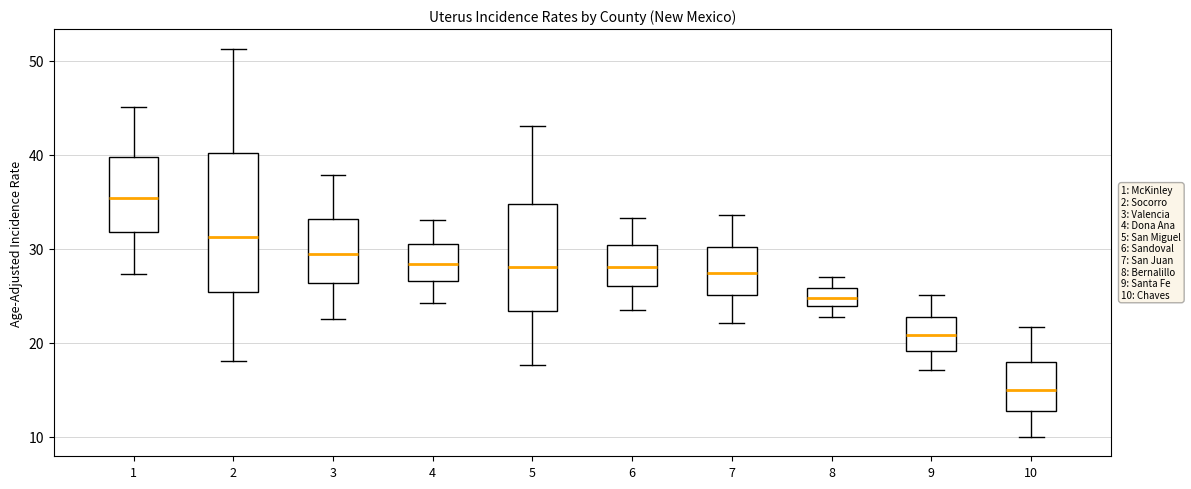

Comparing the boxes themselves (not the whiskers), which one is the tallest?

2